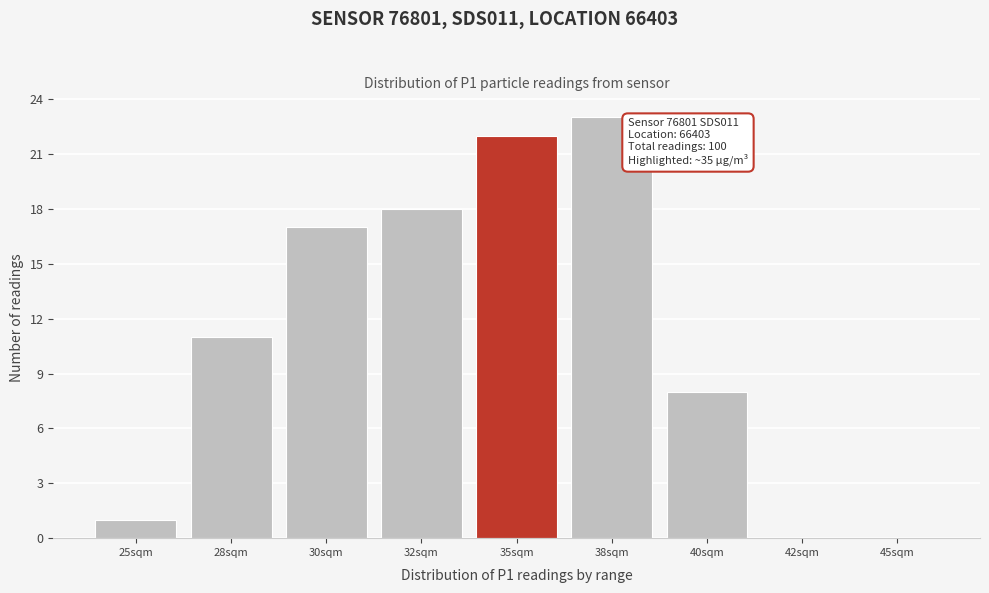

Reading right to left, what are all the values shown in this chart?

45sqm=0	42sqm=0	40sqm=8	38sqm=23	35sqm=22	32sqm=18	30sqm=17	28sqm=11	25sqm=1